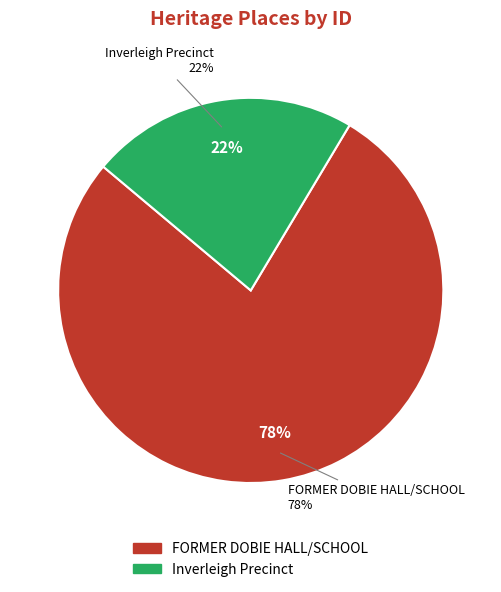

Between Inverleigh Precinct and FORMER DOBIE HALL/SCHOOL, which is larger?

FORMER DOBIE HALL/SCHOOL